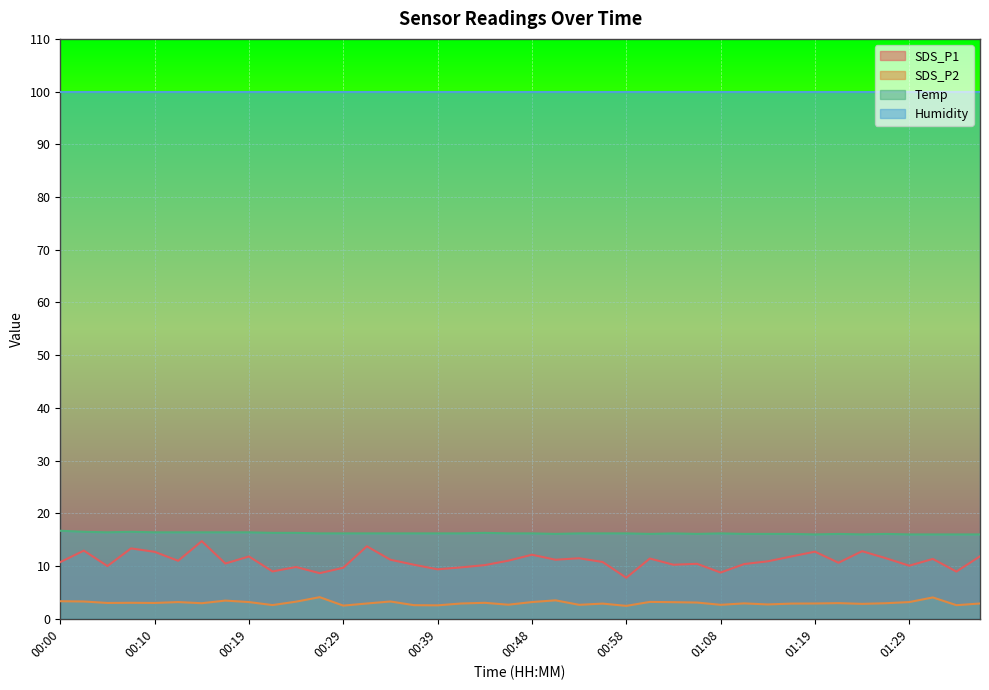

True or false: SDS_P2 and SDS_P1 cross at least once.

False